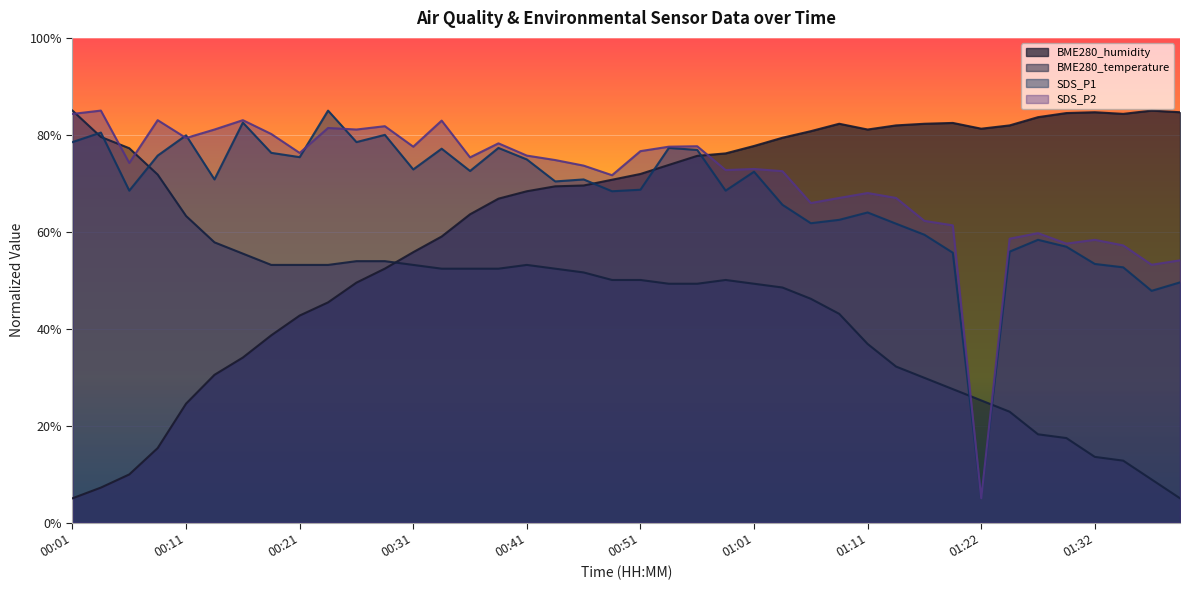

The value of SDS_P1 at 00:56 is 106.1. True or false?

False